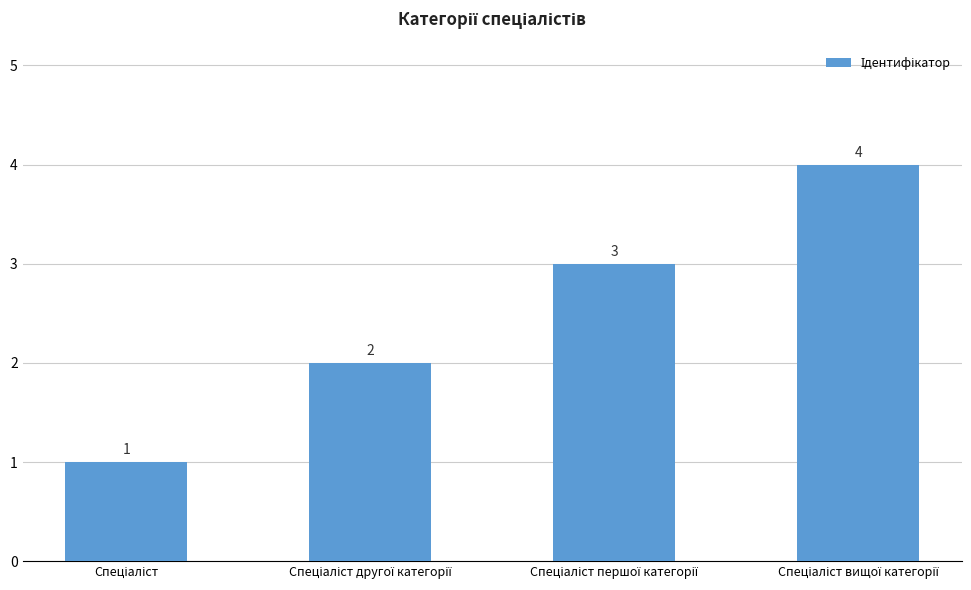

How many data points are less than 3?

2